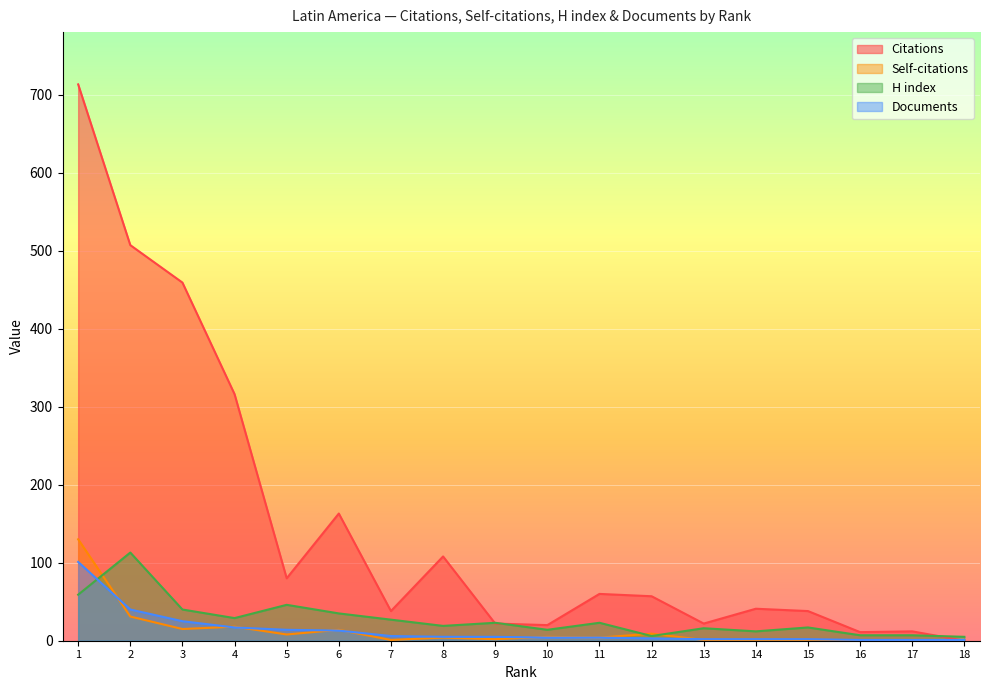

Does the chart display data point markers on the line(s)?

No